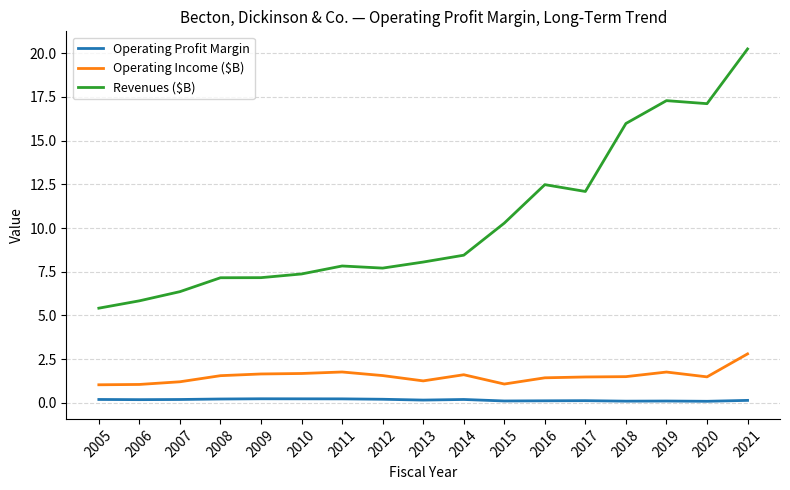

What is the difference between the highest and lowest values at 2019?

17.2